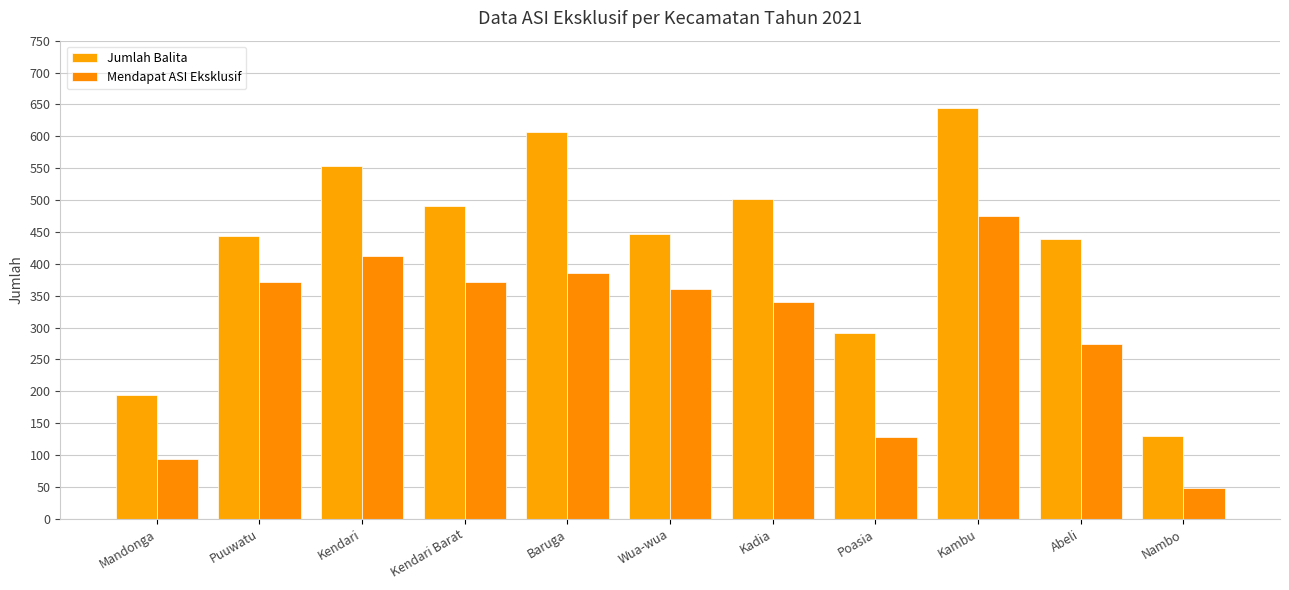

What is the sum of the Mendapat ASI Eksklusif values at Puuwatu and Nambo?

420